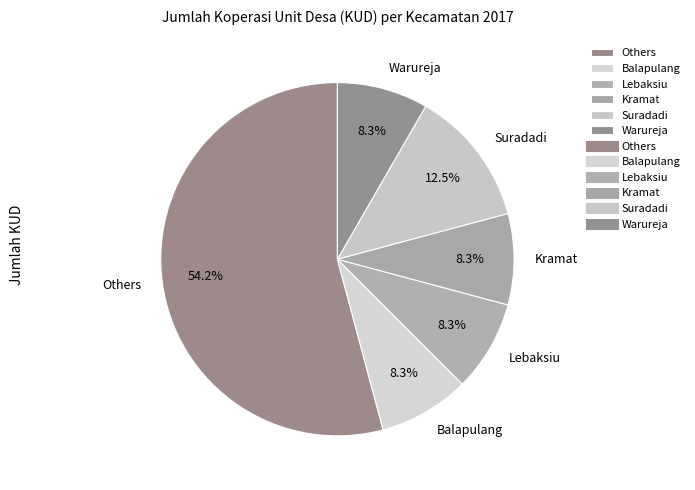

True or false: Lebaksiu accounts for 8% of the total.

True